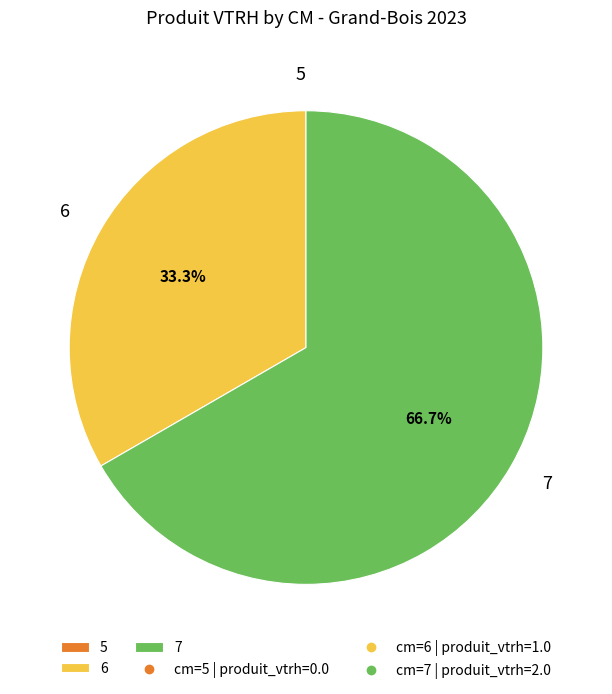

To the nearest percent, what percentage of the pie is 7?

67%